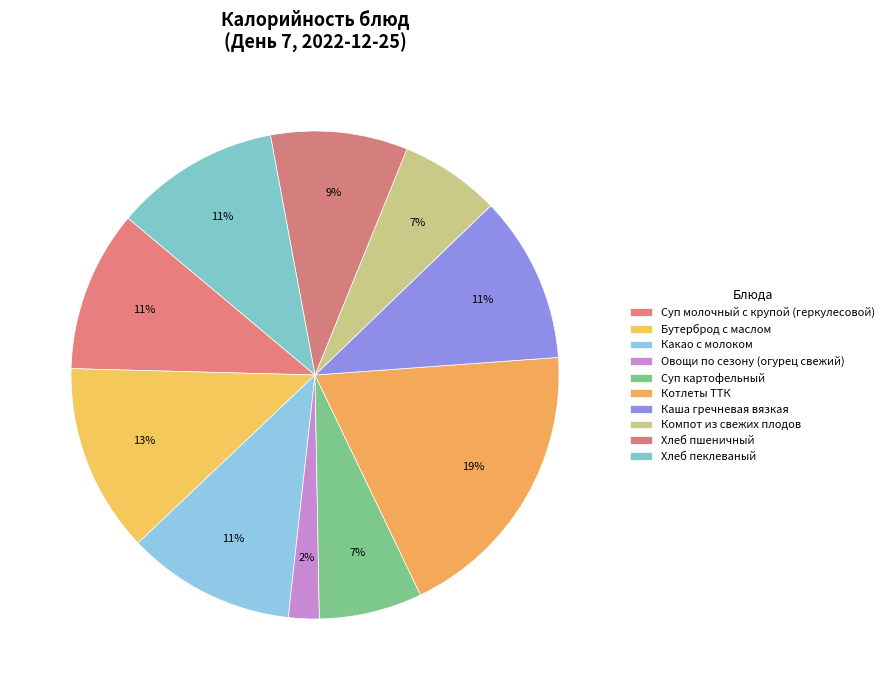

Does Овощи по сезону (огурец свежий) account for over 50% of the chart?

No